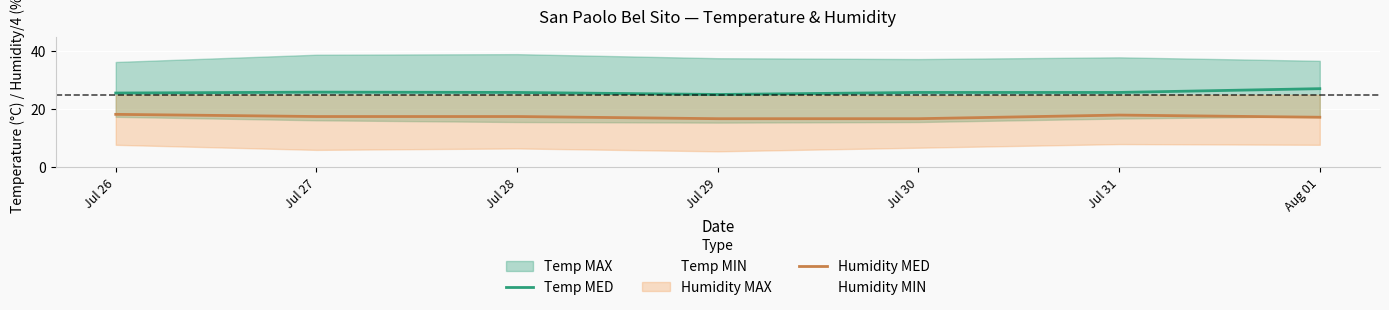

What is the sum of the Temp MED values at Jul 30 and Jul 31?

51.6